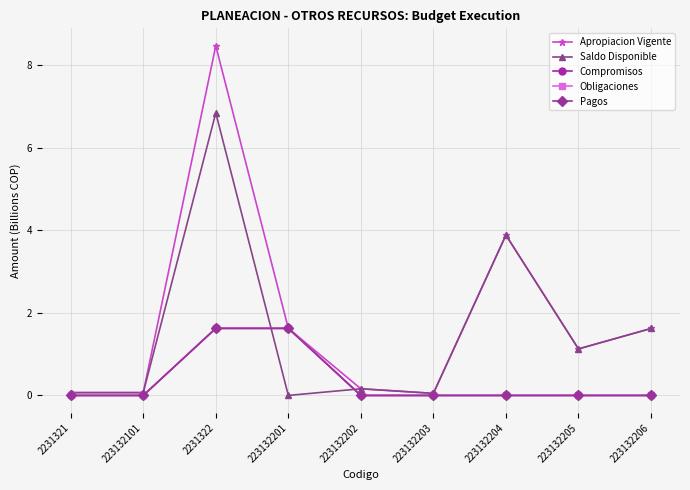

Is this an area chart (filled region under the line)?

No